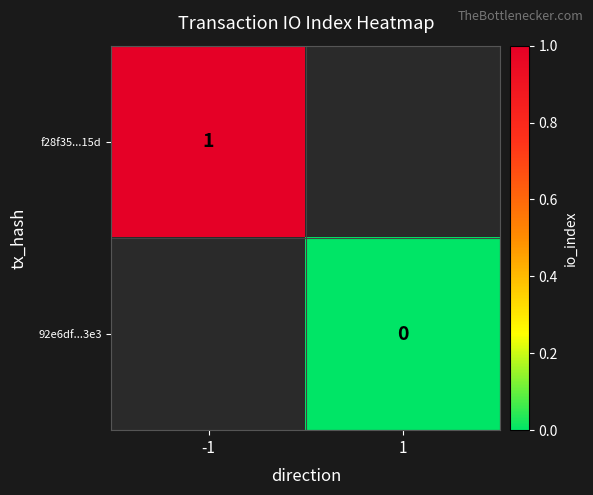

What is the greatest value displayed?

1.0